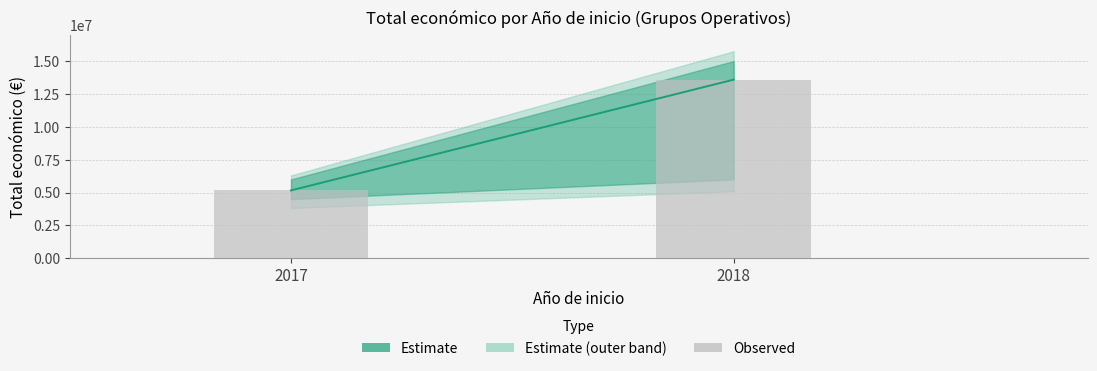

What is the change in value from 2017 to 2018?

+8425593